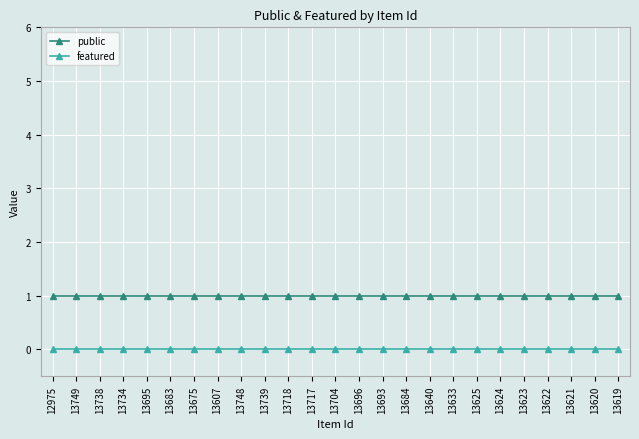

Reading right to left, extract all data points from this chart.

public: 1	1	1	1	1	1	1	1	1	1	1	1	1	1	1	1	1	1	1	1	1	1	1	1	1
featured: 0	0	0	0	0	0	0	0	0	0	0	0	0	0	0	0	0	0	0	0	0	0	0	0	0